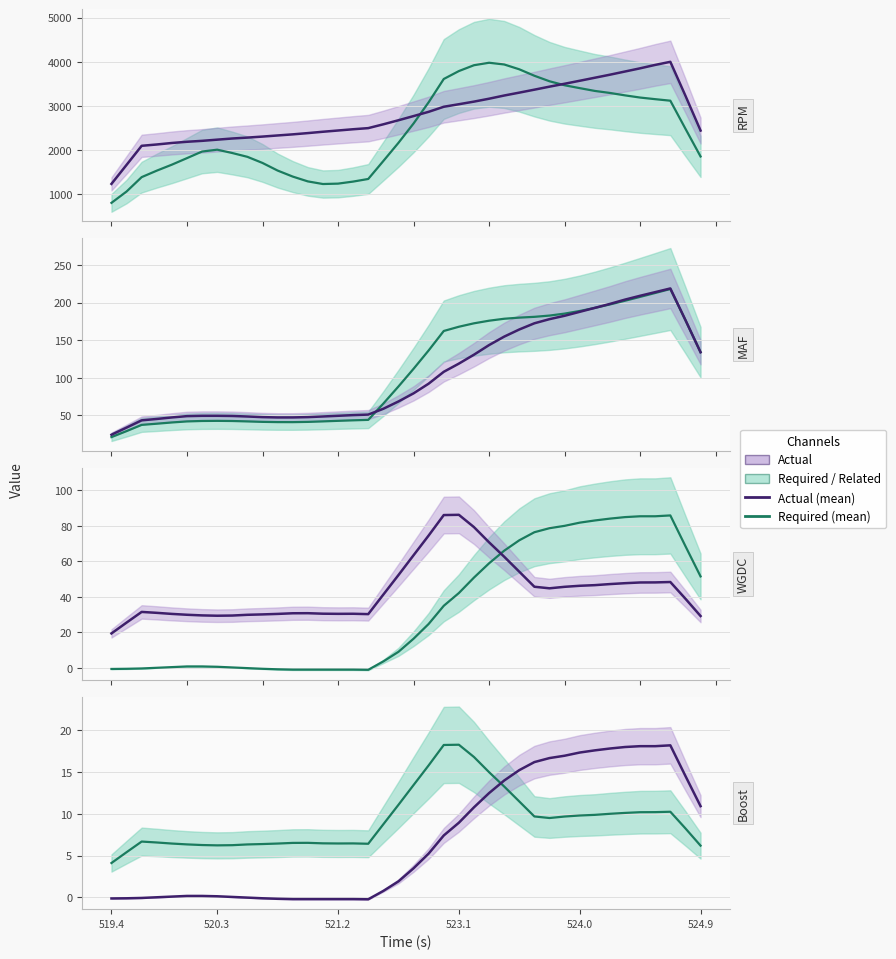

How many data points in Boost (mean) are above 3?

20